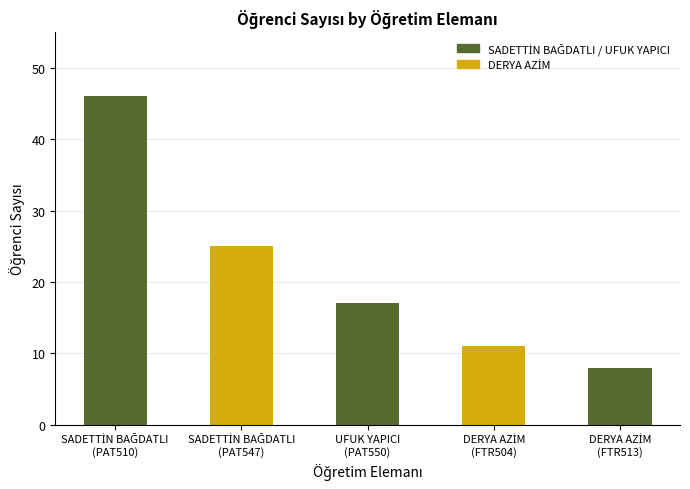

What is the average value?

21